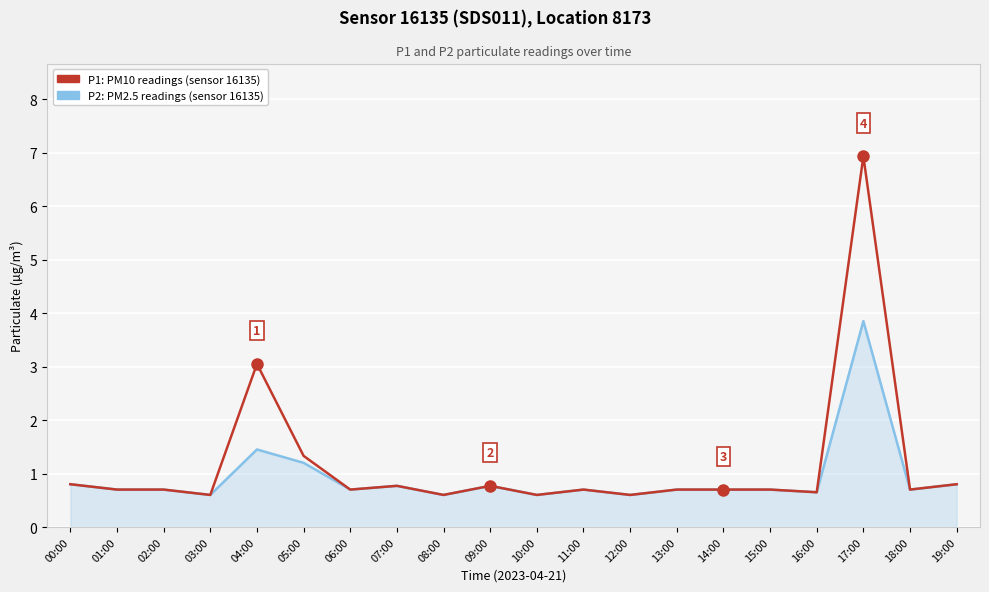

What position from the left is 19:00?

20